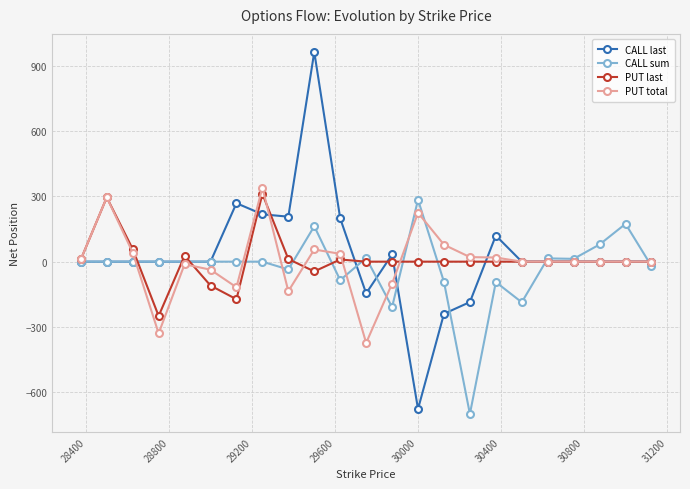

Which series ends up on top after the final intersection of PUT total and CALL last?

PUT total